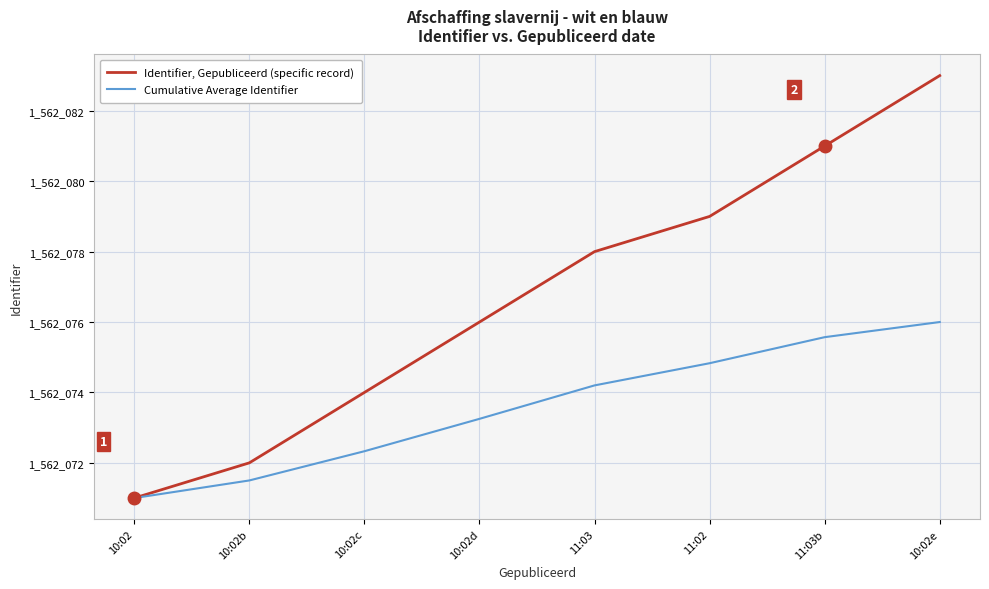

Rank the series by their average value, from highest to lowest.

Identifier, Gepubliceerd (specific record), Cumulative Average Identifier